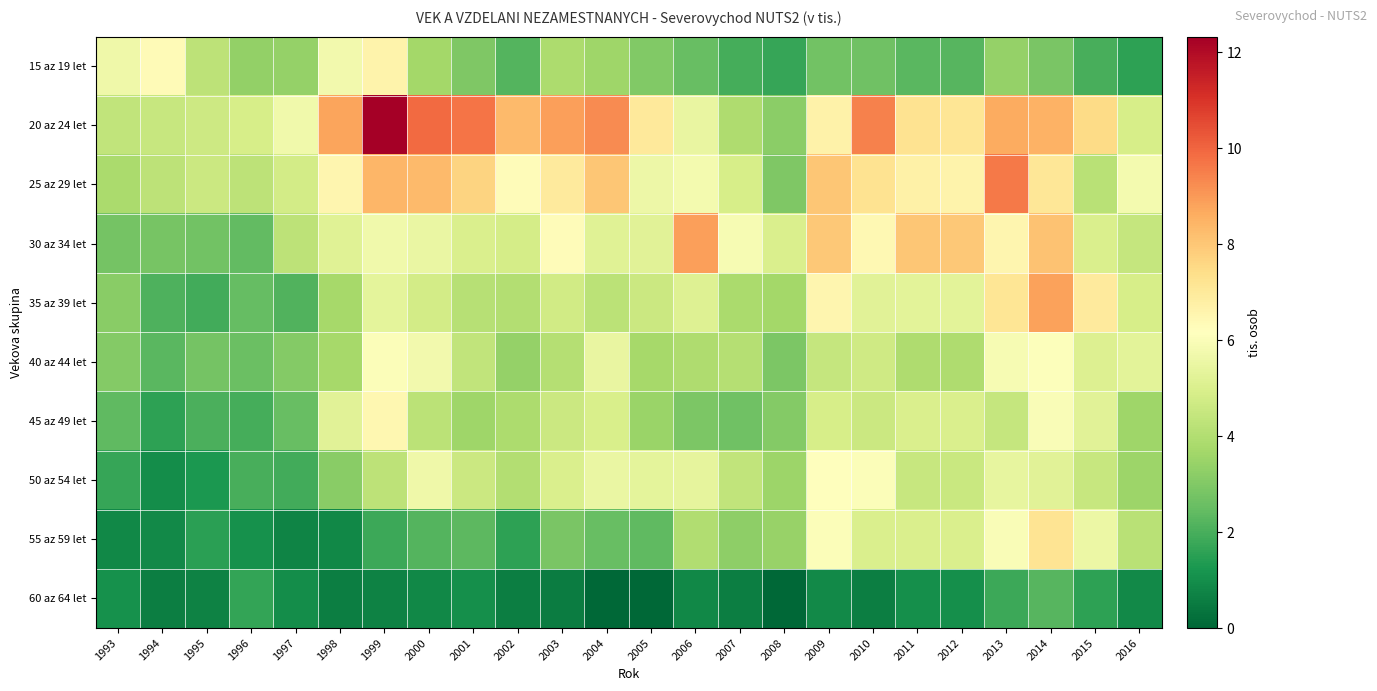

Reading right to left, transcribe all the data shown in this chart.

15 az 19 let: 2016=1.6	2015=2.0	2014=2.9	2013=3.4	2012=2.3	2011=2.3	2010=2.7	2009=2.7	2008=1.7	2007=2.0	2006=2.5	2005=3.0	2004=3.6	2003=3.9	2002=2.2	2001=3.0	2000=3.7	1999=6.6	1998=5.8	1997=3.4	1996=3.4	1995=4.3	1994=6.3	1993=5.6
20 az 24 let: 2016=4.9	2015=7.5	2014=8.5	2013=8.6	2012=7.2	2011=7.3	2010=9.5	2009=6.7	2008=3.2	2007=3.9	2006=5.5	2005=7.0	2004=9.3	2003=8.9	2002=8.3	2001=9.7	2000=9.9	1999=12.3	1998=8.8	1997=5.7	1996=4.9	1995=4.6	1994=4.5	1993=4.4
25 az 29 let: 2016=5.8	2015=4.2	2014=7.1	2013=9.6	2012=6.6	2011=6.7	2010=7.3	2009=8.0	2008=2.9	2007=4.9	2006=5.8	2005=5.6	2004=8.0	2003=6.9	2002=6.3	2001=7.7	2000=8.3	1999=8.4	1998=6.5	1997=4.8	1996=4.3	1995=4.6	1994=4.2	1993=3.8
30 az 34 let: 2016=4.5	2015=5.0	2014=8.1	2013=6.5	2012=8.0	2011=8.0	2010=6.4	2009=8.0	2008=5.0	2007=5.9	2006=8.9	2005=5.2	2004=5.2	2003=6.3	2002=4.9	2001=5.0	2000=5.5	1999=5.7	1998=5.2	1997=4.3	1996=2.4	1995=2.7	1994=2.8	1993=2.8
35 az 39 let: 2016=4.9	2015=7.0	2014=8.8	2013=7.2	2012=5.3	2011=5.3	2010=5.2	2009=6.5	2008=3.7	2007=3.8	2006=5.1	2005=4.6	2004=4.2	2003=4.7	2002=4.0	2001=4.1	2000=4.8	1999=5.3	1998=3.7	1997=2.2	1996=2.5	1995=1.9	1994=2.1	1993=3.2
40 az 44 let: 2016=5.3	2015=5.1	2014=6.1	2013=5.9	2012=3.9	2011=3.9	2010=4.7	2009=4.5	2008=2.9	2007=4.1	2006=3.9	2005=3.8	2004=5.4	2003=4.1	2002=3.4	2001=4.3	2000=5.8	1999=6.0	1998=3.7	1997=3.1	1996=2.6	1995=2.8	1994=2.3	1993=3.1
45 az 49 let: 2016=3.6	2015=5.2	2014=6.0	2013=4.5	2012=5.0	2011=5.0	2010=4.6	2009=4.9	2008=3.1	2007=2.7	2006=2.9	2005=3.5	2004=4.9	2003=4.6	2002=3.9	2001=3.6	2000=4.2	1999=6.5	1998=5.2	1997=2.5	1996=1.9	1995=2.1	1994=1.6	1993=2.4
50 az 54 let: 2016=3.5	2015=4.5	2014=5.2	2013=5.4	2012=4.5	2011=4.5	2010=6.0	2009=6.2	2008=3.5	2007=4.4	2006=5.3	2005=5.3	2004=5.5	2003=5.0	2002=4.0	2001=4.6	2000=5.7	1999=4.3	1998=3.2	1997=1.9	1996=2.0	1995=1.3	1994=1.0	1993=1.7
55 az 59 let: 2016=4.2	2015=5.5	2014=7.2	2013=6.0	2012=5.0	2011=5.0	2010=5.0	2009=6.0	2008=3.4	2007=3.3	2006=4.0	2005=2.4	2004=2.5	2003=2.9	2002=1.6	2001=2.3	2000=2.2	1999=1.8	1998=0.8	1997=0.7	1996=1.1	1995=1.5	1994=0.9	1993=0.8
60 az 64 let: 2016=0.9	2015=1.6	2014=2.3	2013=1.8	2012=1.0	2011=1.0	2010=0.6	2009=0.9	2008=0.0	2007=0.6	2006=0.8	2005=0.0	2004=0.0	2003=0.5	2002=0.6	2001=1.0	2000=0.8	1999=0.7	1998=0.6	1997=1.0	1996=1.7	1995=0.7	1994=0.6	1993=1.1